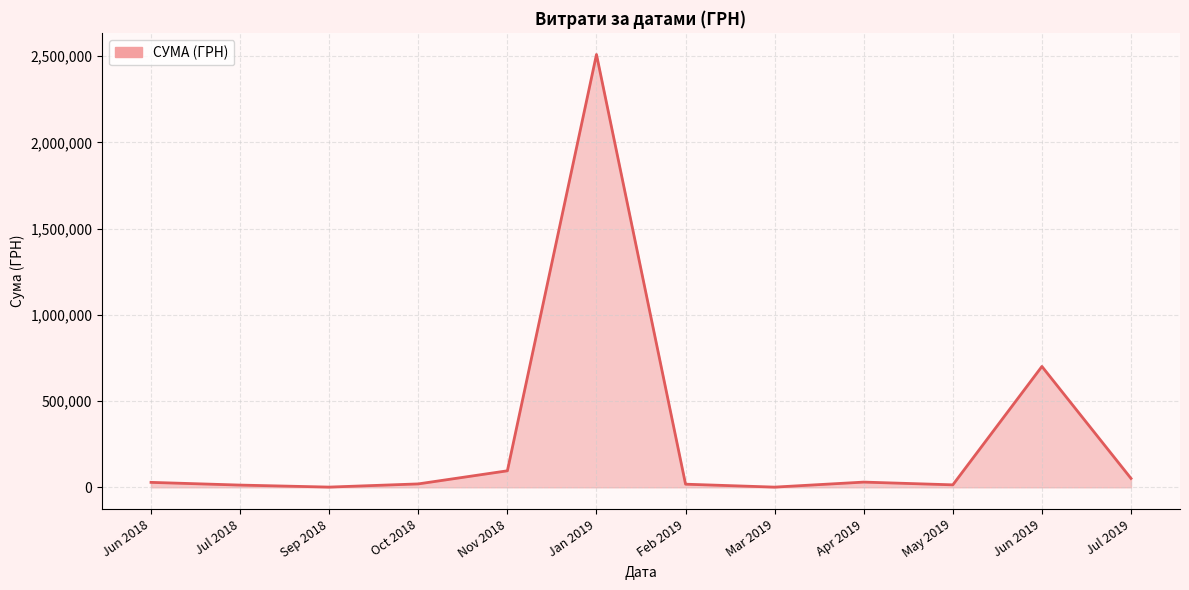

What is the greatest value displayed?

2510363.7